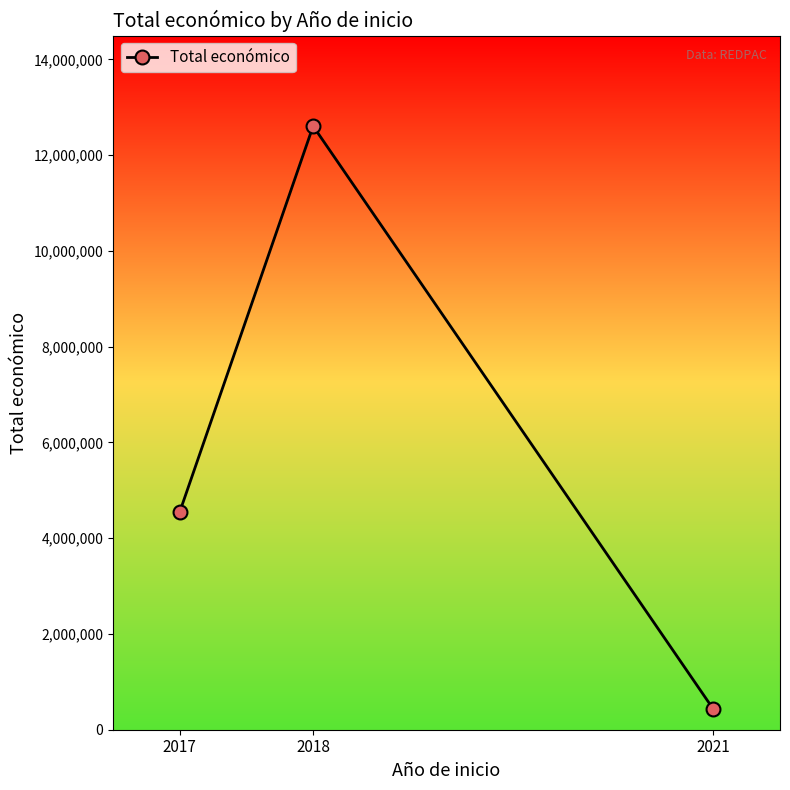

What is the value of the 1st point from the left?

4546863